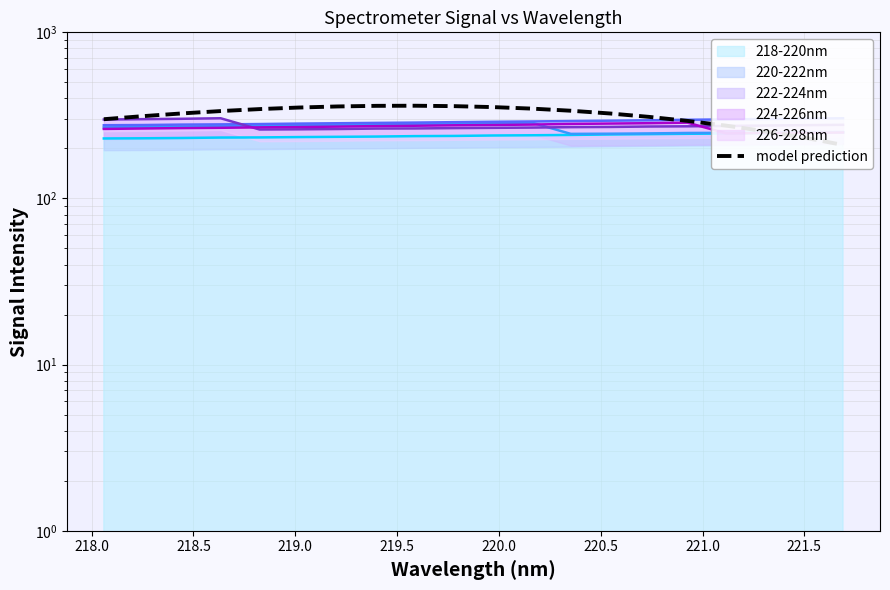

Reading left to right, list all the values displayed in this chart.

300.0	312.9	325.0	335.8	345.1	352.6	358.0	361.0	361.6	359.5	354.8	347.4	337.4	324.8	310.0	293.0	274.3	253.9	232.4	210.0